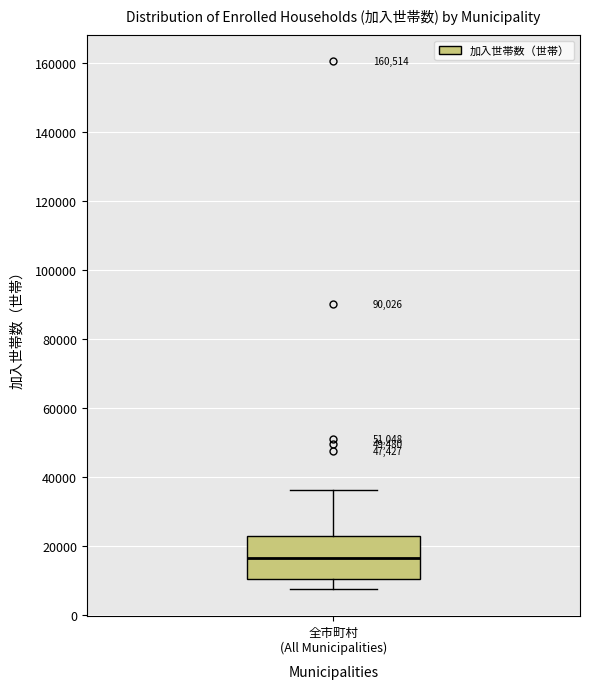

Transcribe this box plot: give where the median line is, the range the box spans, and where the two whiskers end, as read against the y-axis. The values are not printed on the chart, so give them approximately, as read against the axis.

median 16000, box 10000 to 22000, whiskers 8000 to 36000